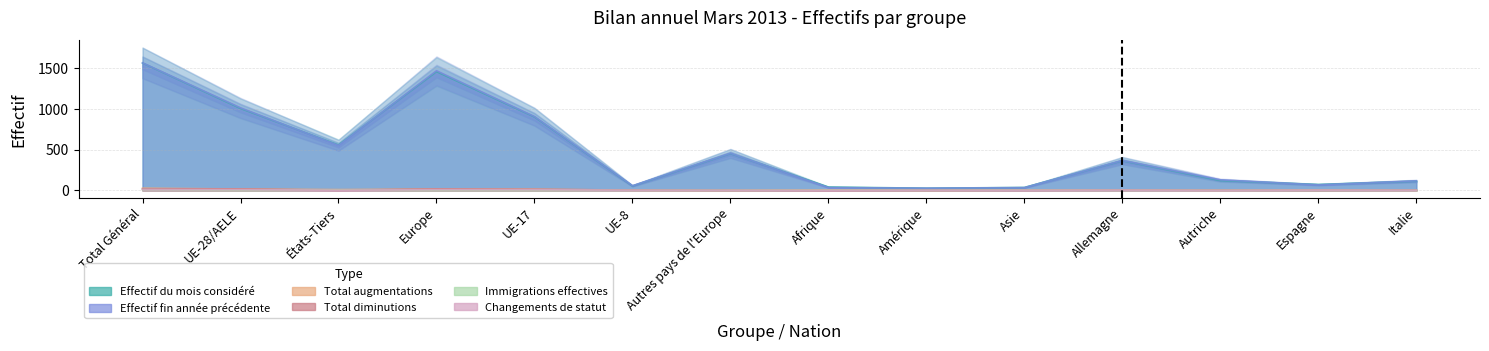

What is the total value across all series at Afrique?

85